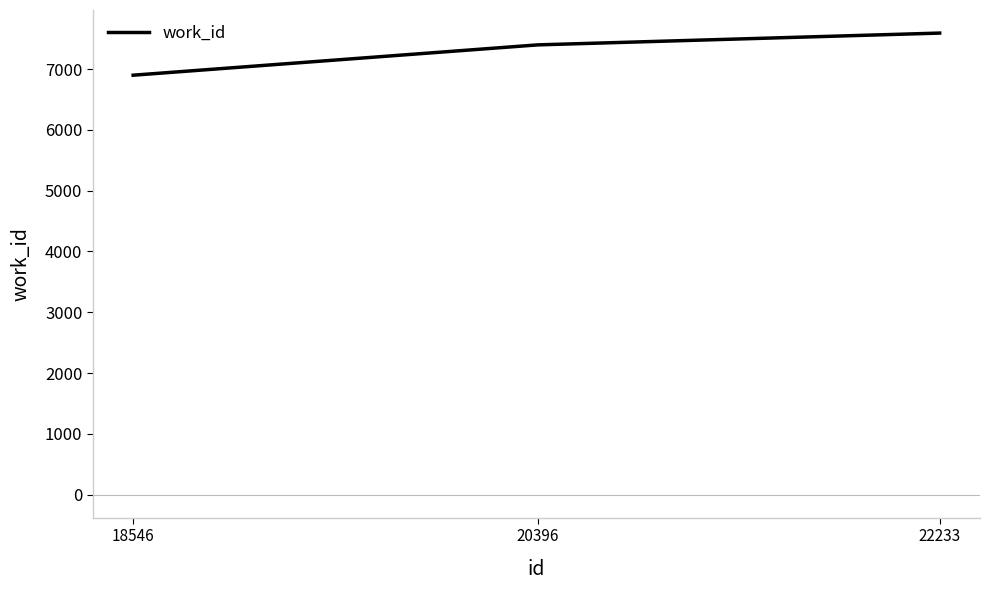

List the labels in order of value, largest first.

22233, 20396, 18546